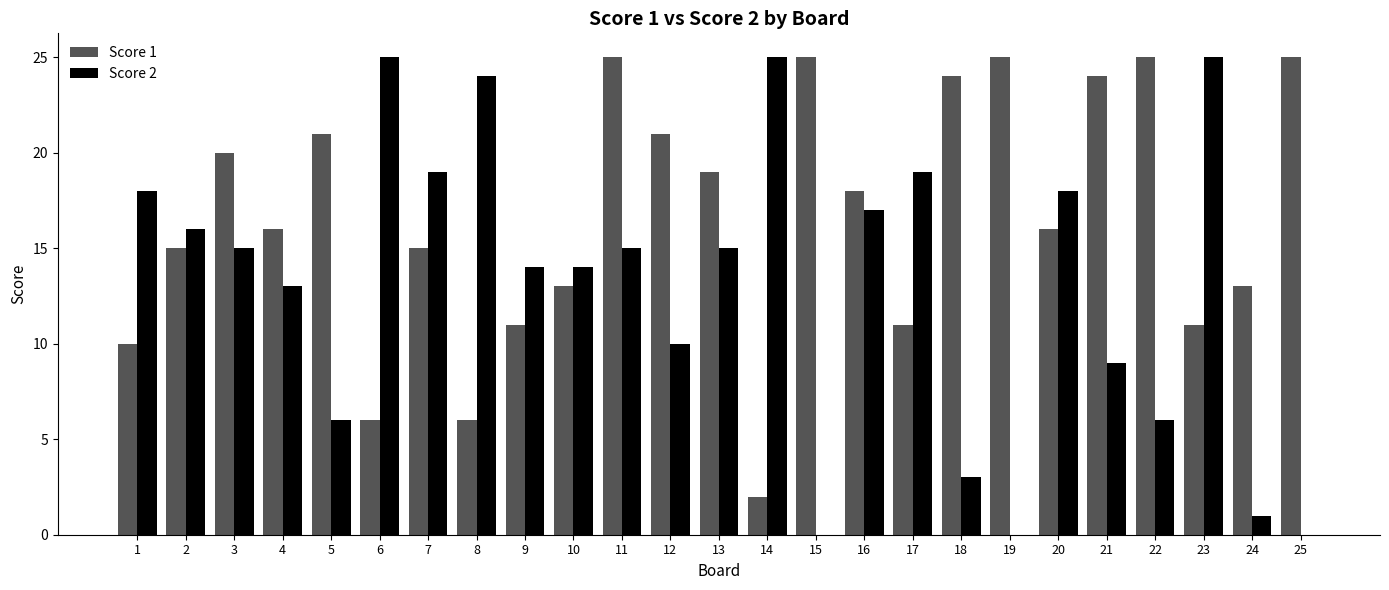

Reading left to right, extract all data points from this chart.

Score 1: 1=10	2=15	3=20	4=16	5=21	6=6	7=15	8=6	9=11	10=13	11=25	12=21	13=19	14=2	15=25	16=18	17=11	18=24	19=25	20=16	21=24	22=25	23=11	24=13	25=25
Score 2: 1=18	2=16	3=15	4=13	5=6	6=25	7=19	8=24	9=14	10=14	11=15	12=10	13=15	14=25	15=0	16=17	17=19	18=3	19=0	20=18	21=9	22=6	23=25	24=1	25=0